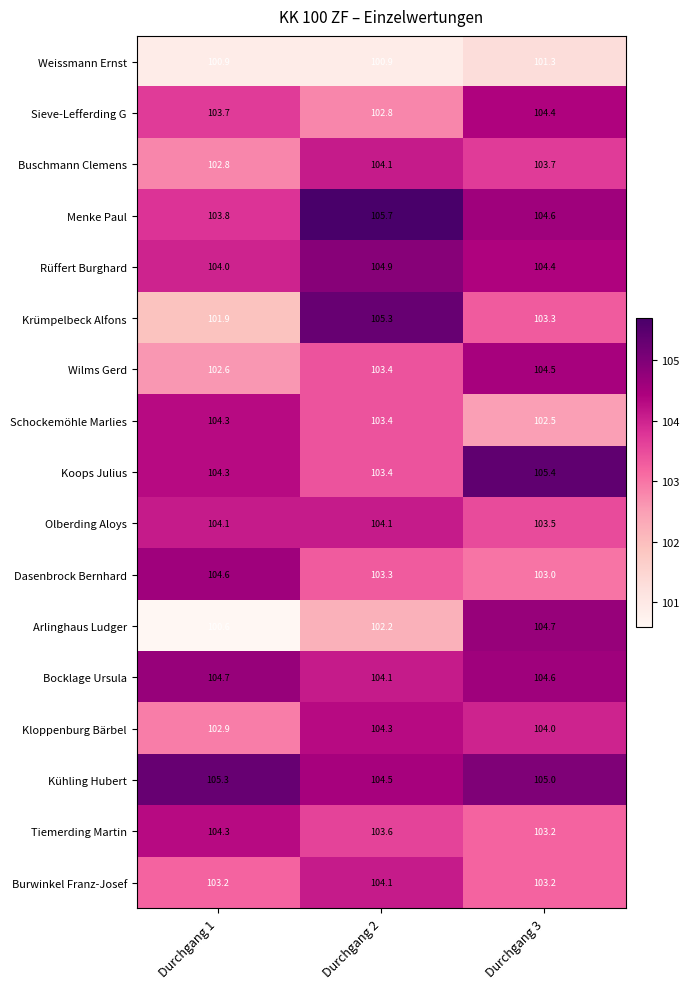

True or false: Rüffert Burghard has a value of 154.4 at Durchgang 2.

False